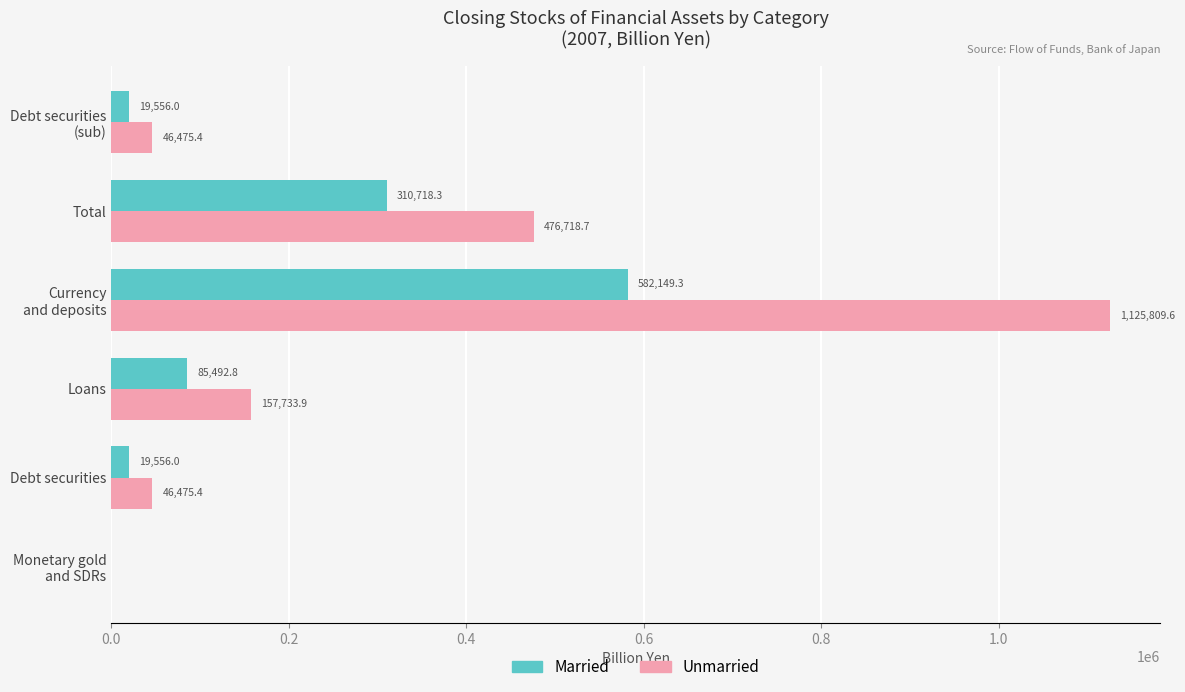

True or false: Unmarried has a value of 476718.7 at Total.

True